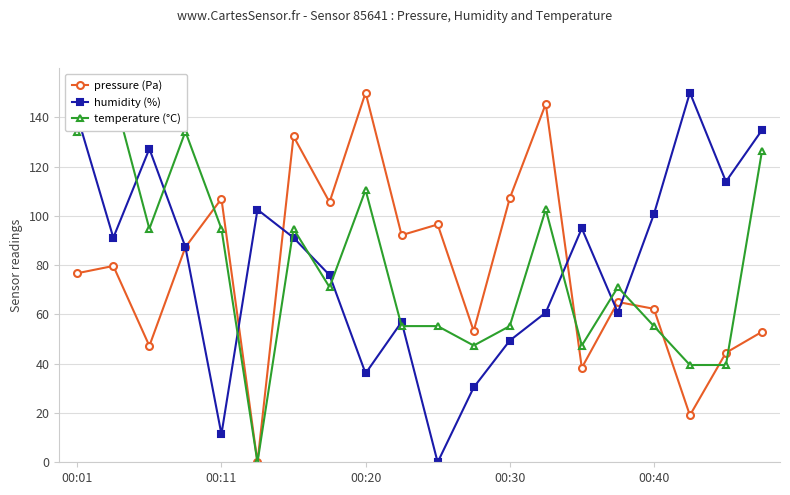

How many data points in temperature (°C) are above 71?

11